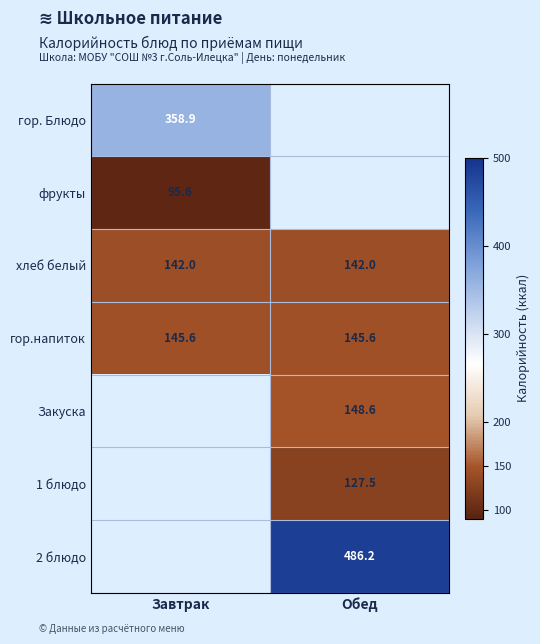

Is it true that хлеб белый equals 228.6 at Обед?

False